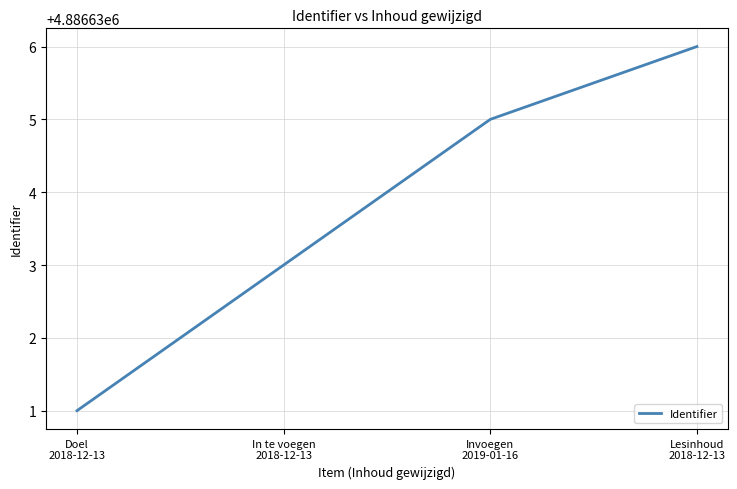

Between Invoegen
2019-01-16 and Doel
2018-12-13, which is larger?

Invoegen
2019-01-16